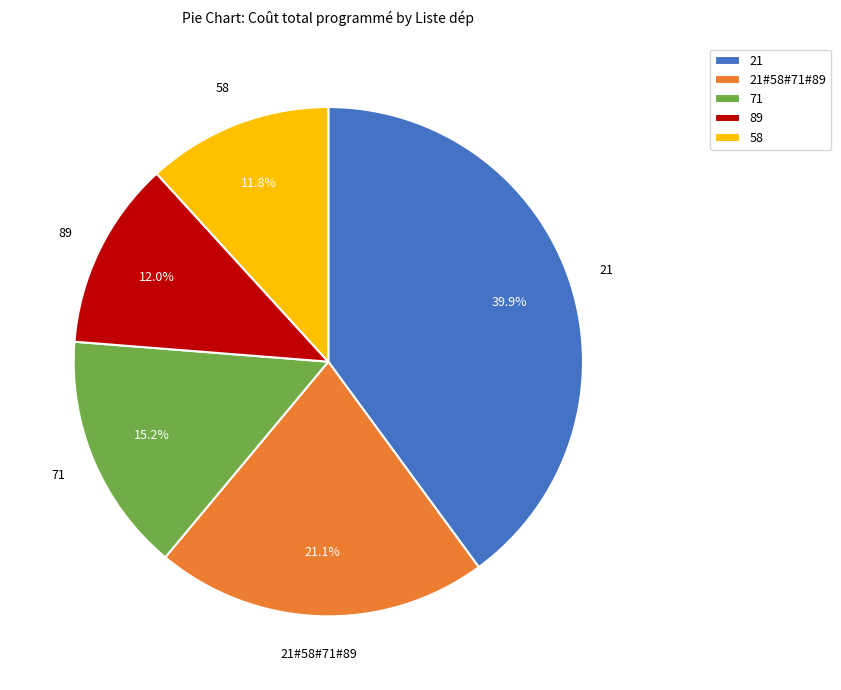

Is 21 the majority of the pie?

No